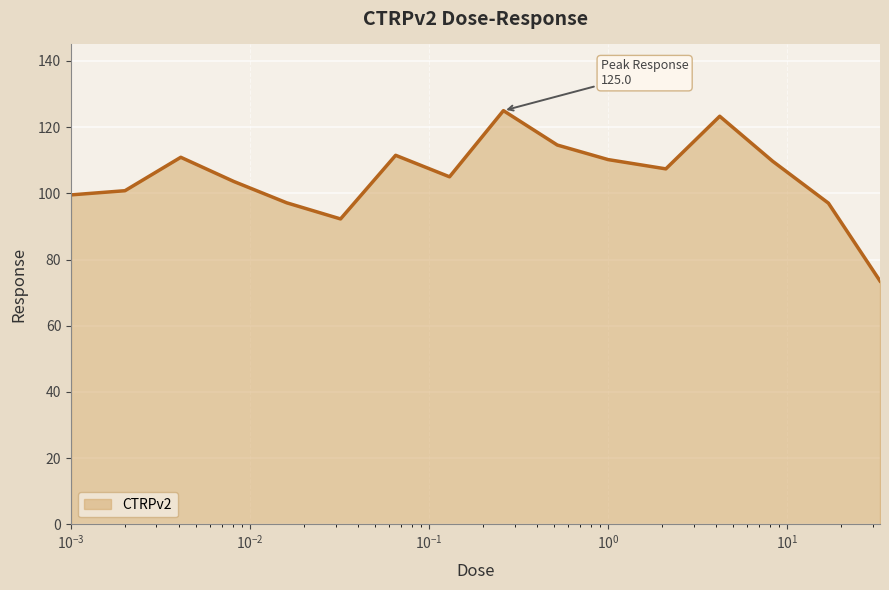

What is the smallest value displayed?

73.5